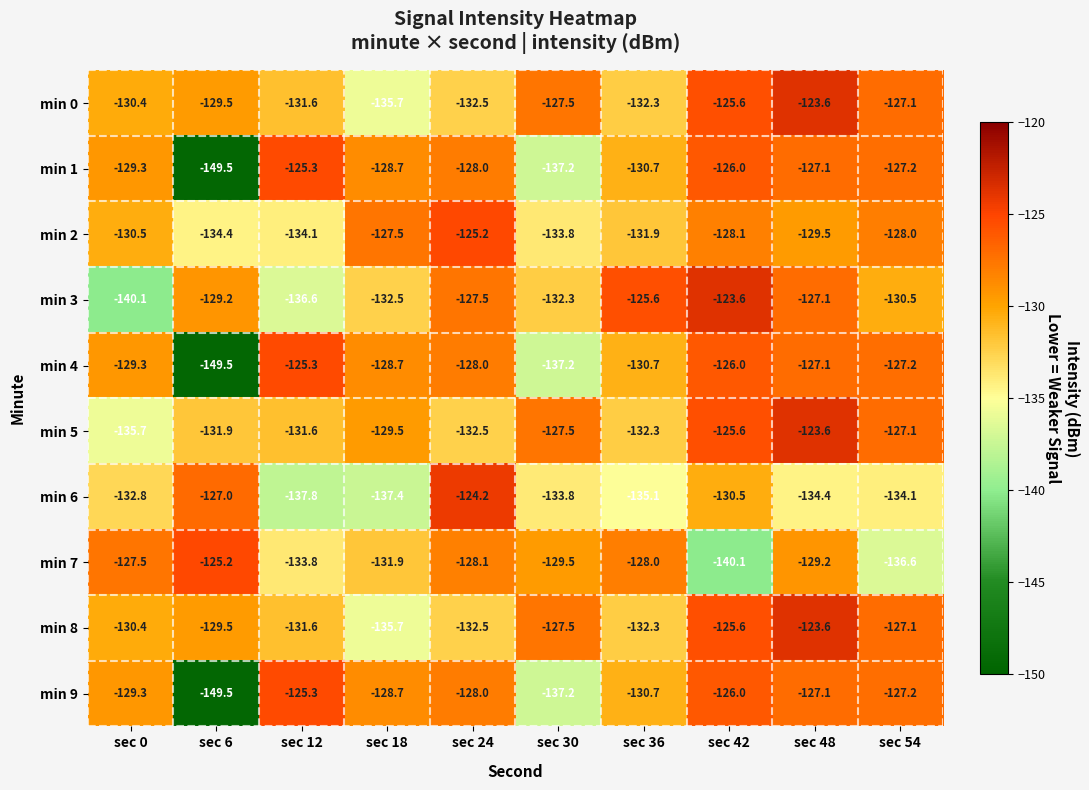

What is the spread (max minus min) of values at sec 24?

8.3